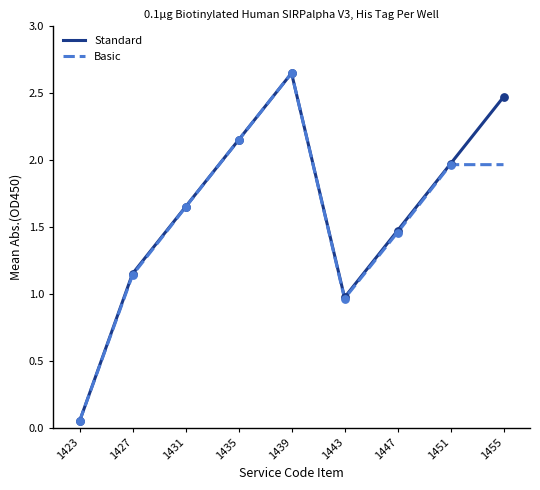

What is the change in value from 1423 to 1447?

+1.4